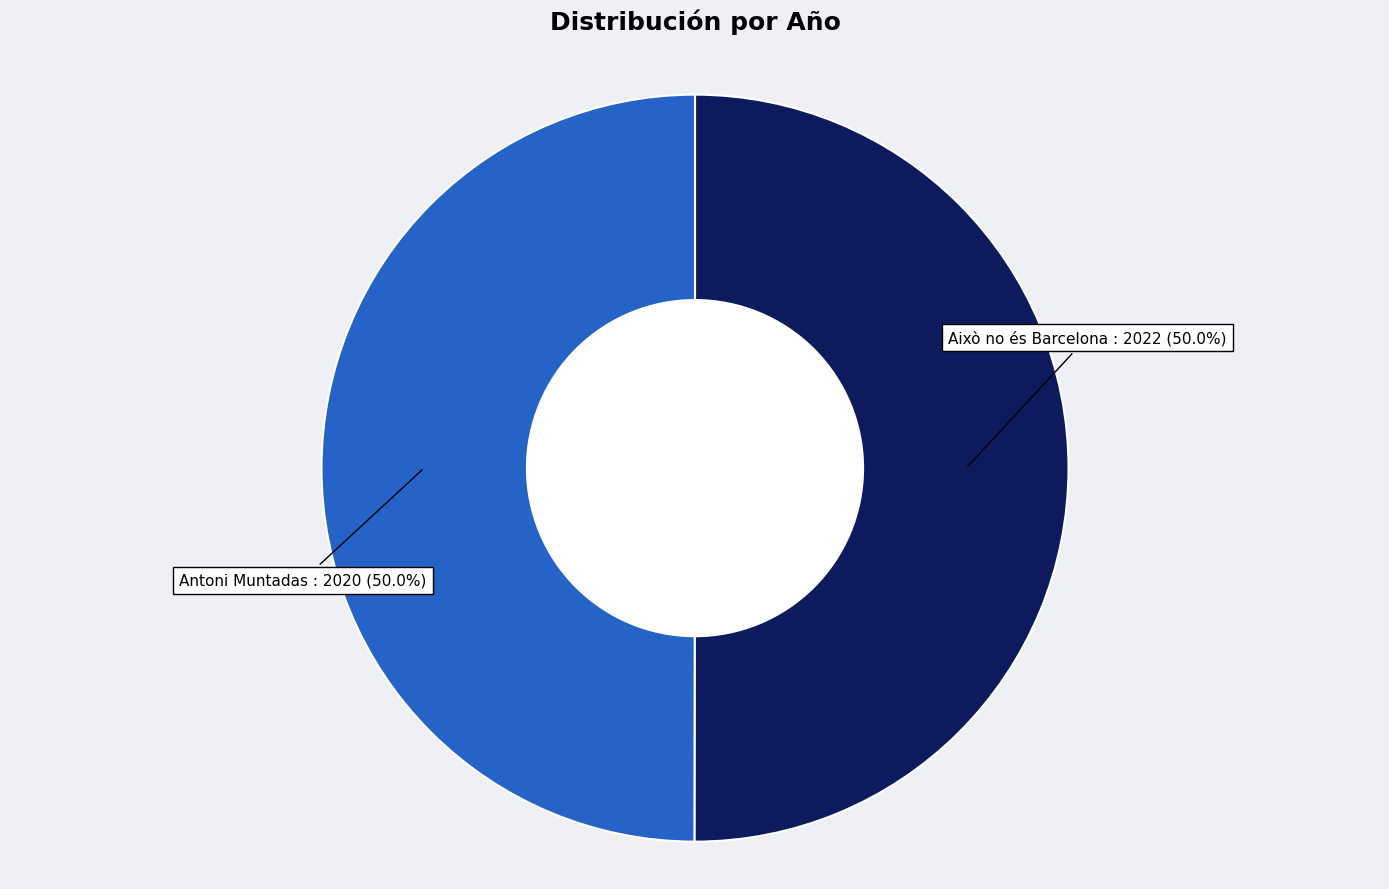

Rank the categories by value from highest to lowest.

Això no és Barcelona, Antoni Muntadas